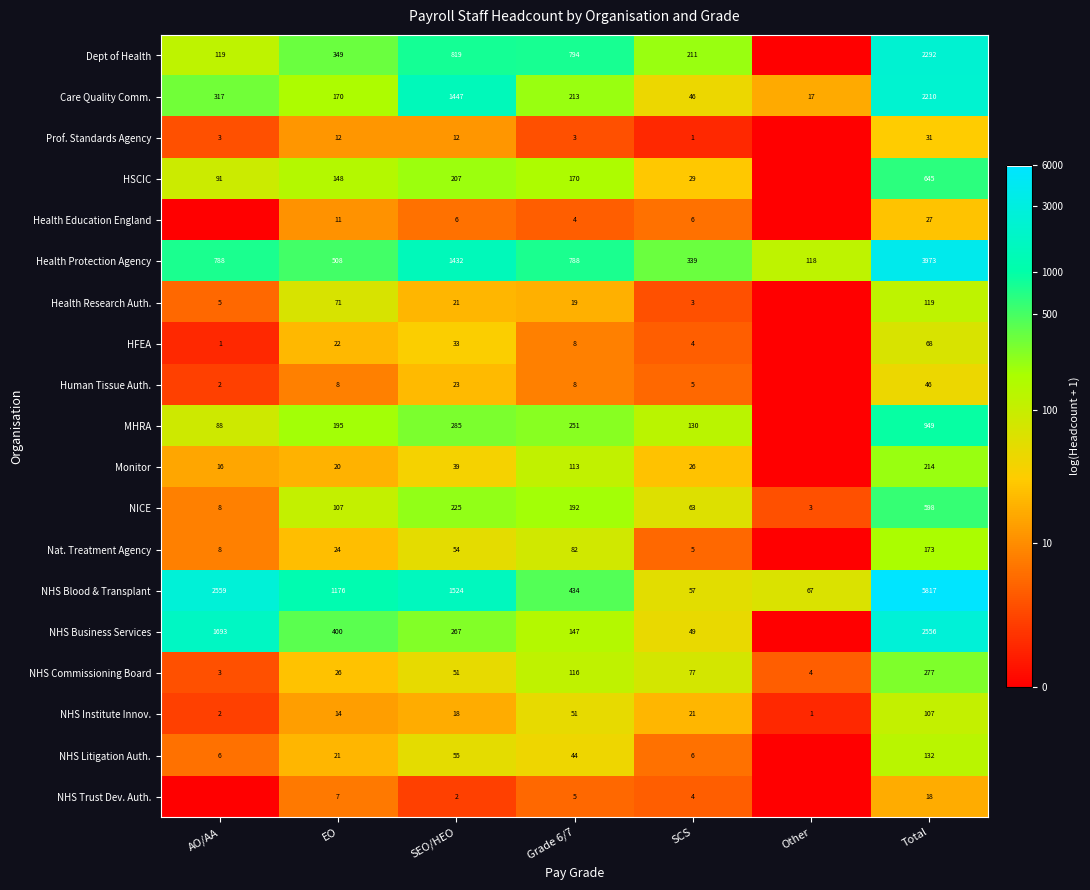

Between AO/AA and SEO/HEO, which is larger?

SEO/HEO